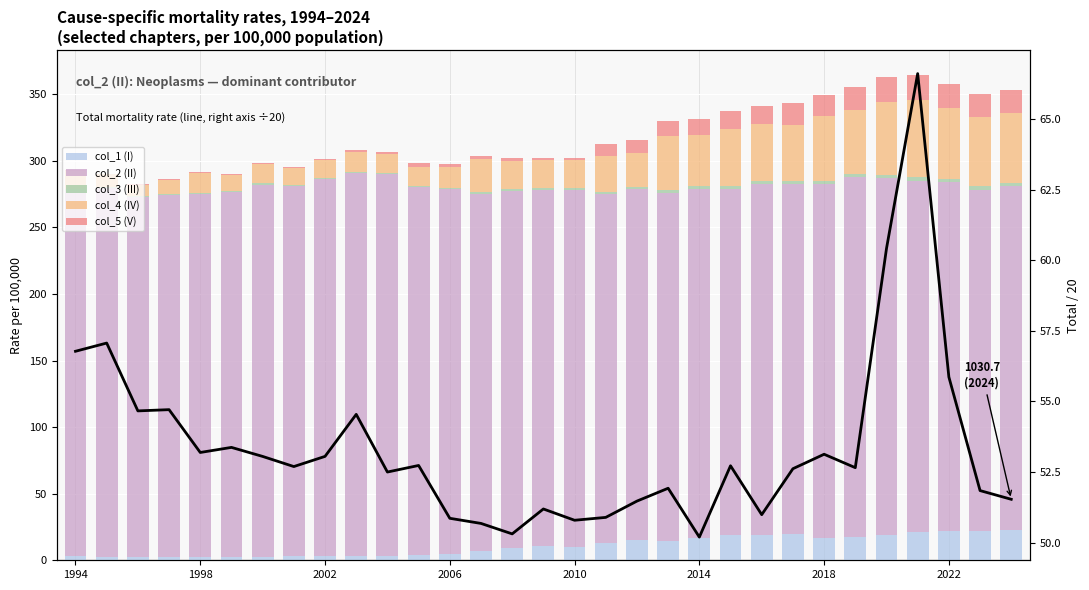

Which series has the widest spread of values?

col_4 (IV)